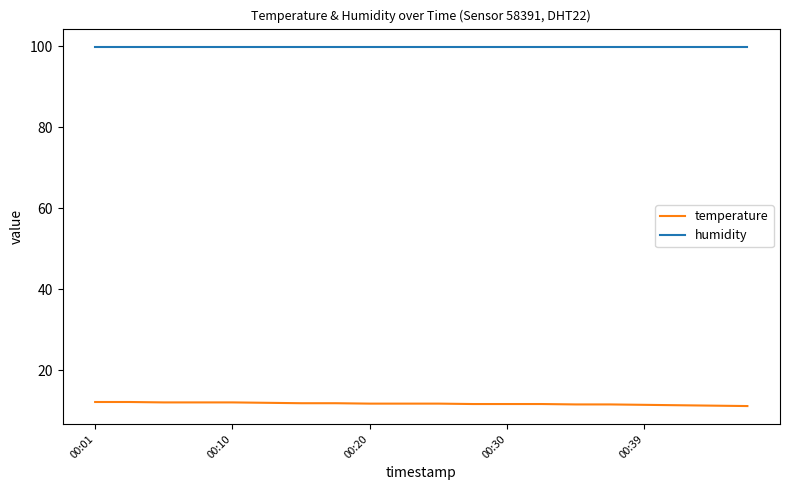

True or false: temperature and humidity intersect in this chart.

False